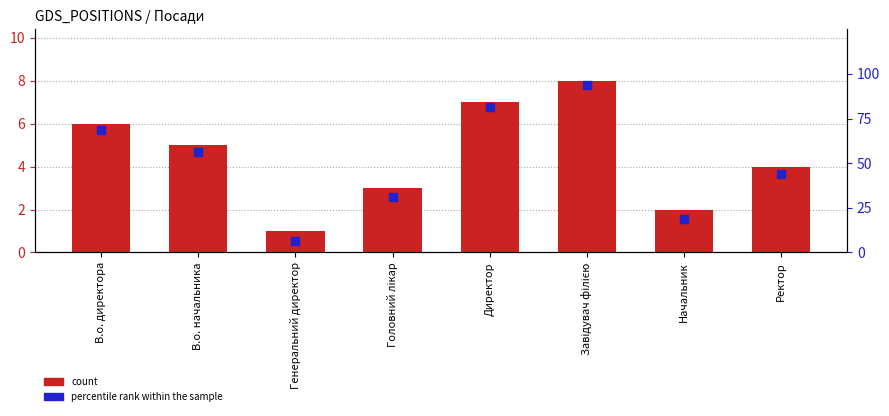

At which category is the sum across all series the highest?

Завідувач філією